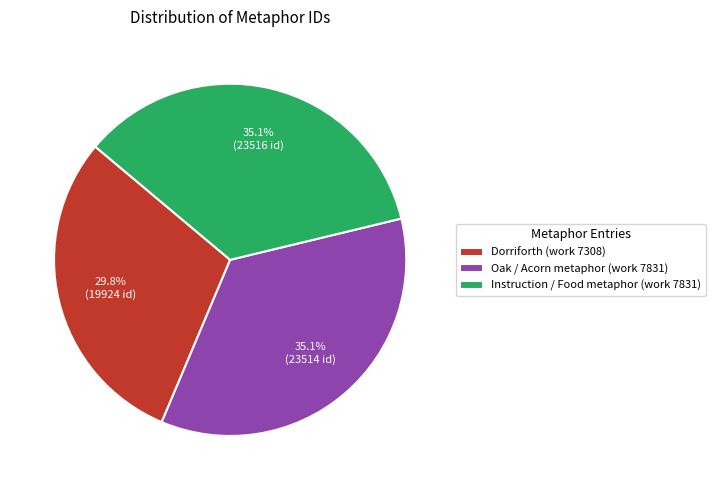

How many slices are in this pie chart?

3